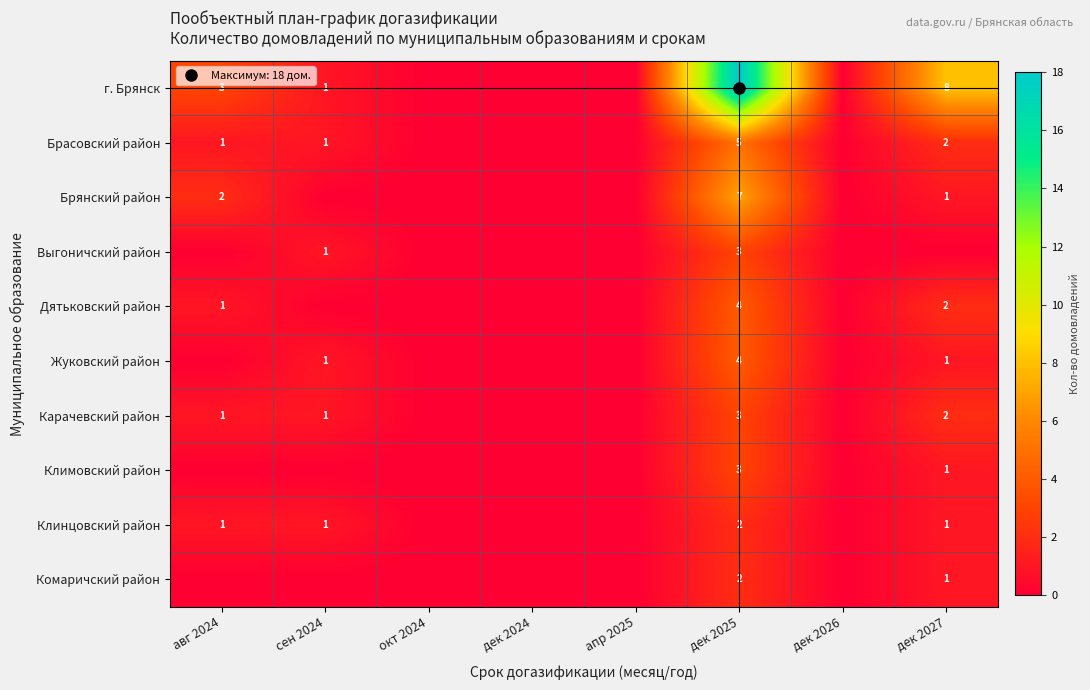

Where does the Клинцовский район series first go above 1?

дек 2025